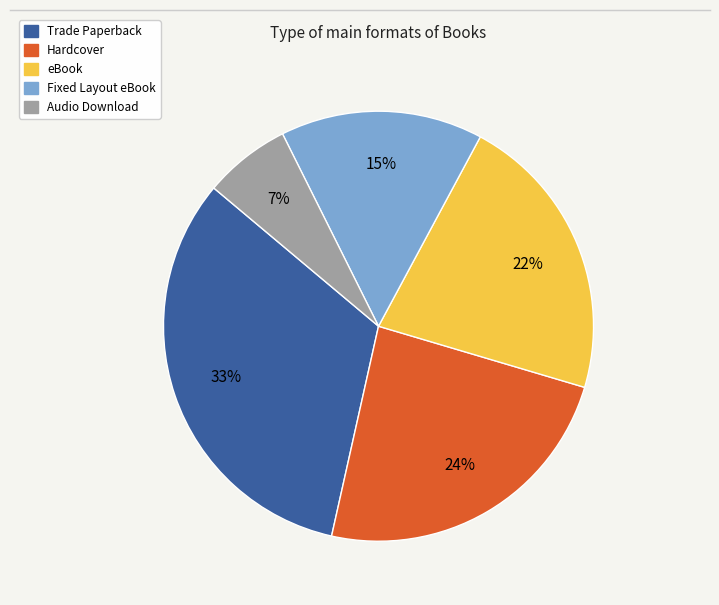

Which category has the smallest portion of the pie?

Audio Download